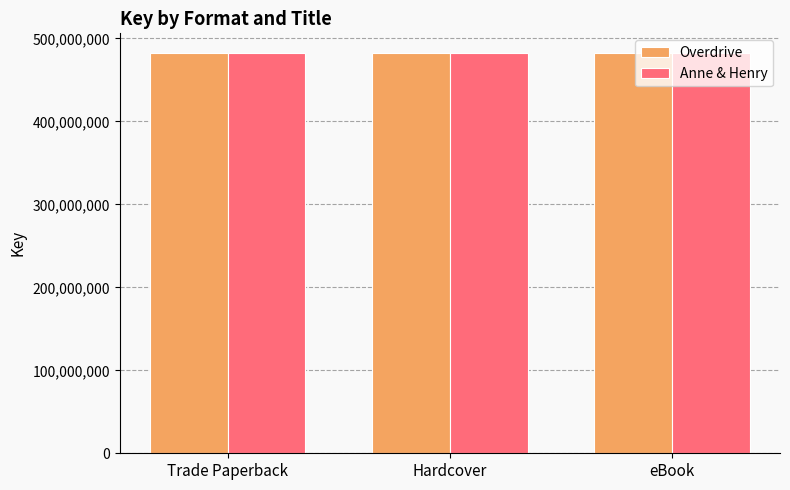

What value does the Overdrive series have at eBook?

482073874